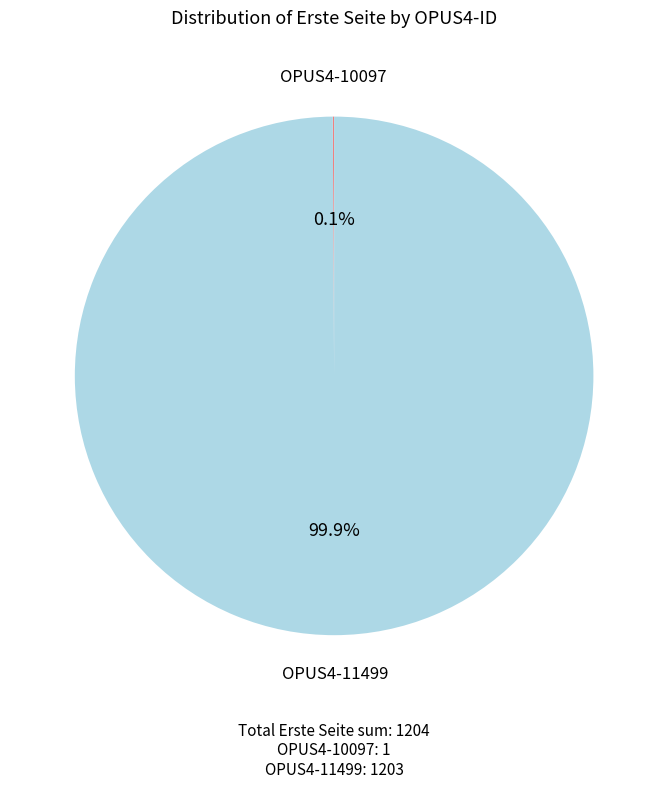

Does any single category account for the majority?

Yes